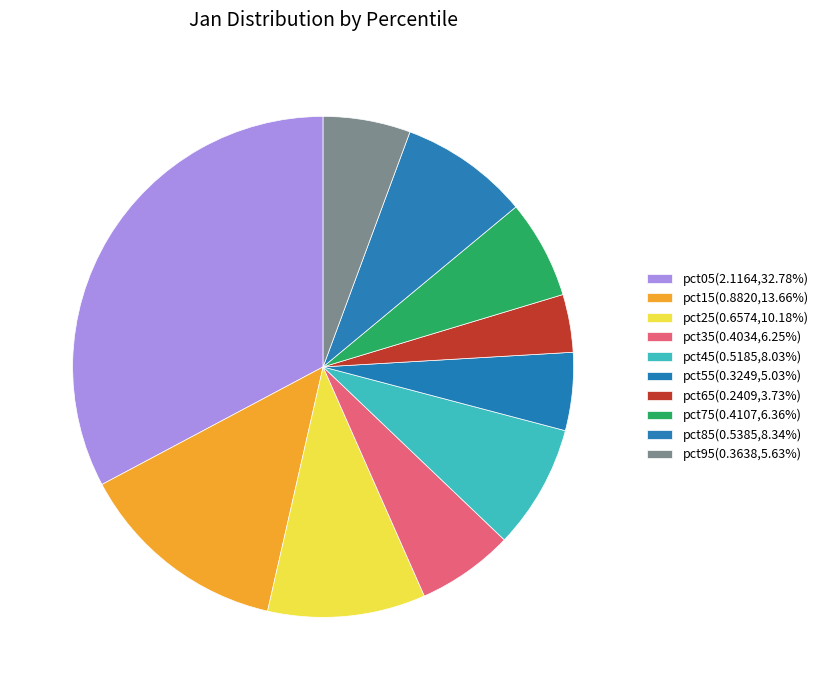

How many segments does this pie chart have?

10